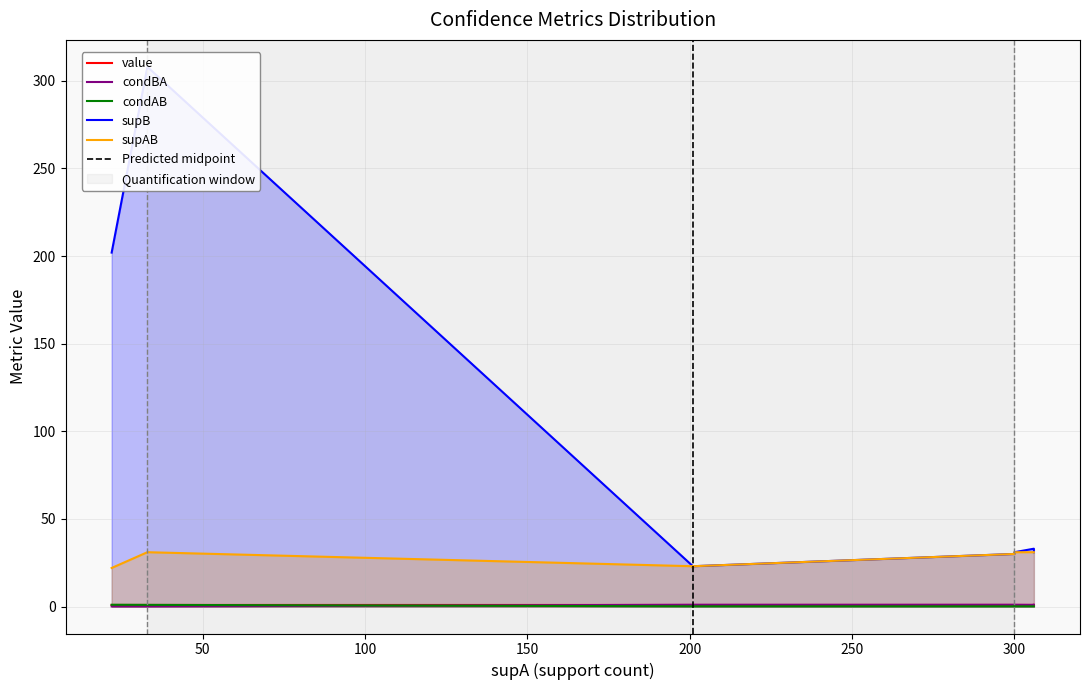

True or false: condBA and supAB cross at least once.

False